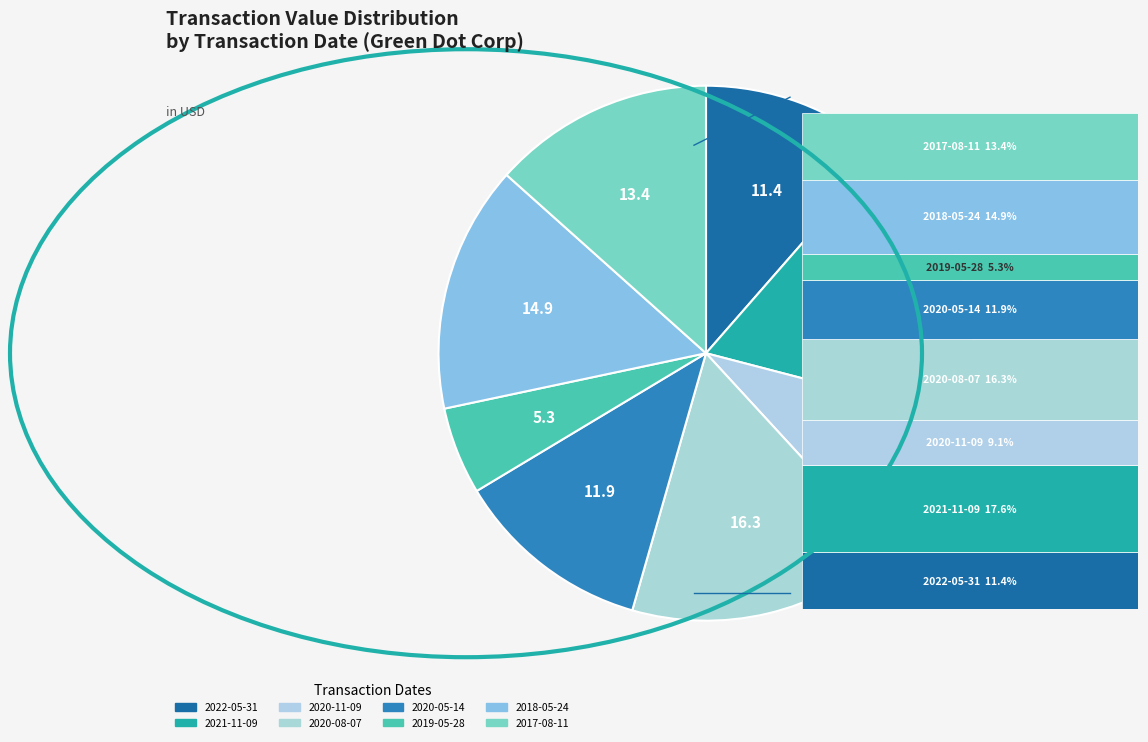

Does any single category account for the majority?

No